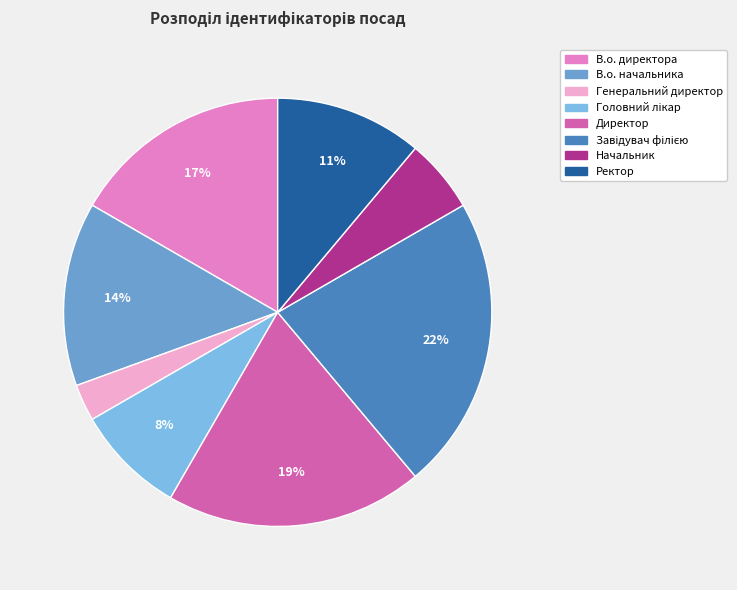

Which slice is the smallest?

Генеральний директор